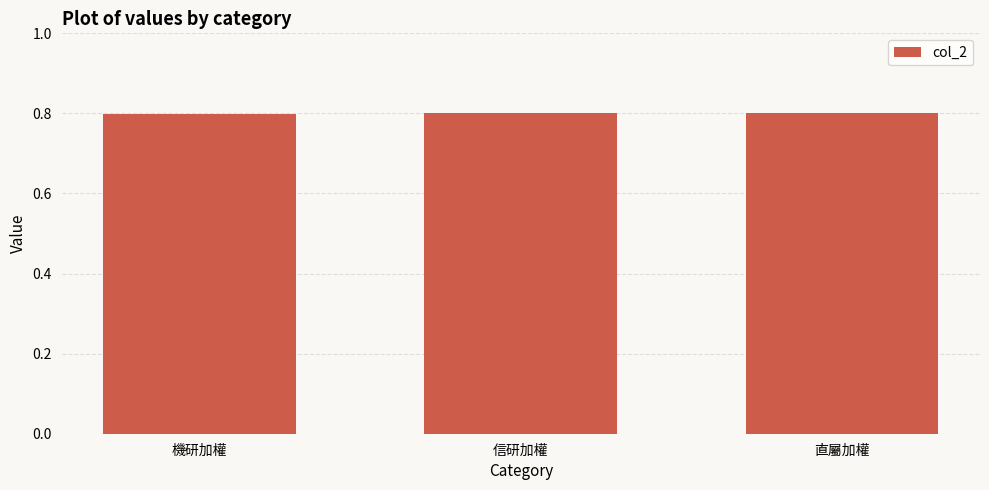

Read the value at 直屬加權.

0.8